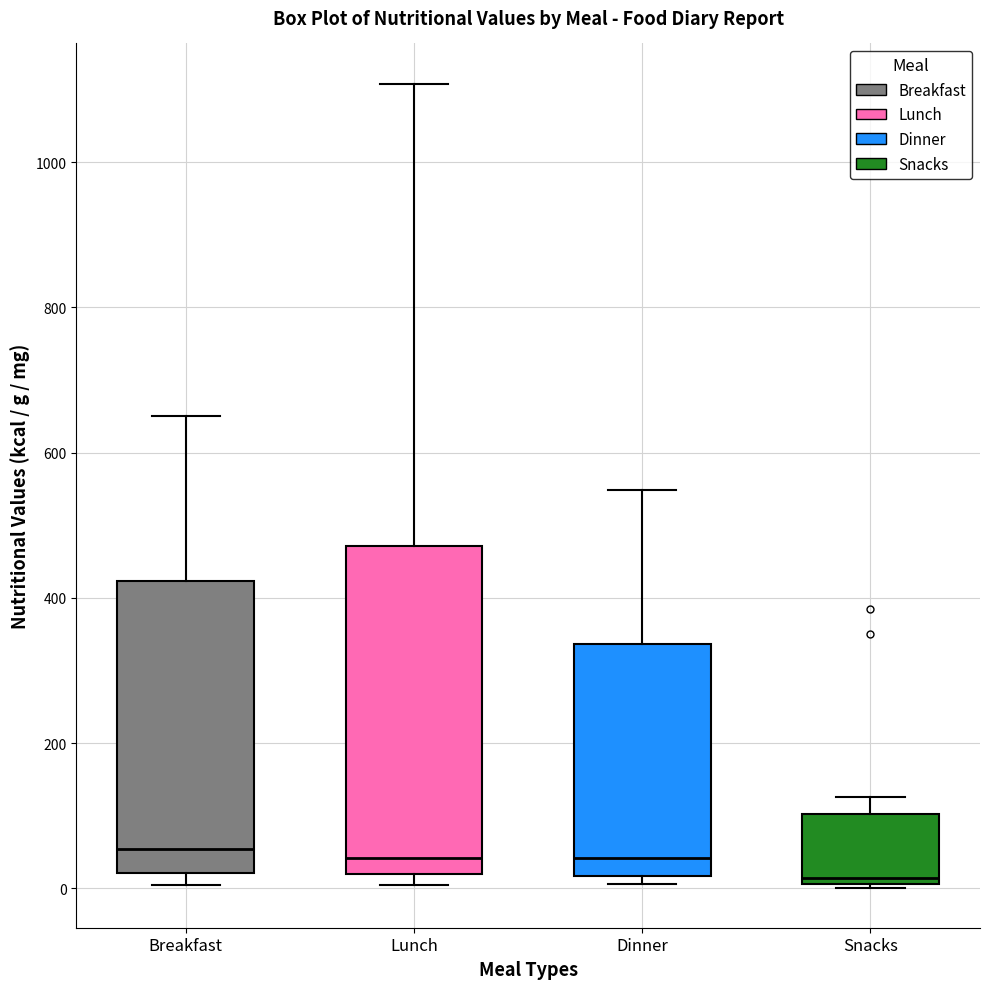

Where does the upper whisker of the box for Lunch end on the y-axis? The values are not printed on the chart, so give them approximately, as read against the axis.

1100